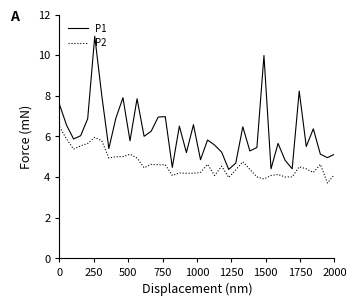

Which series has the largest range (max minus min)?

P1